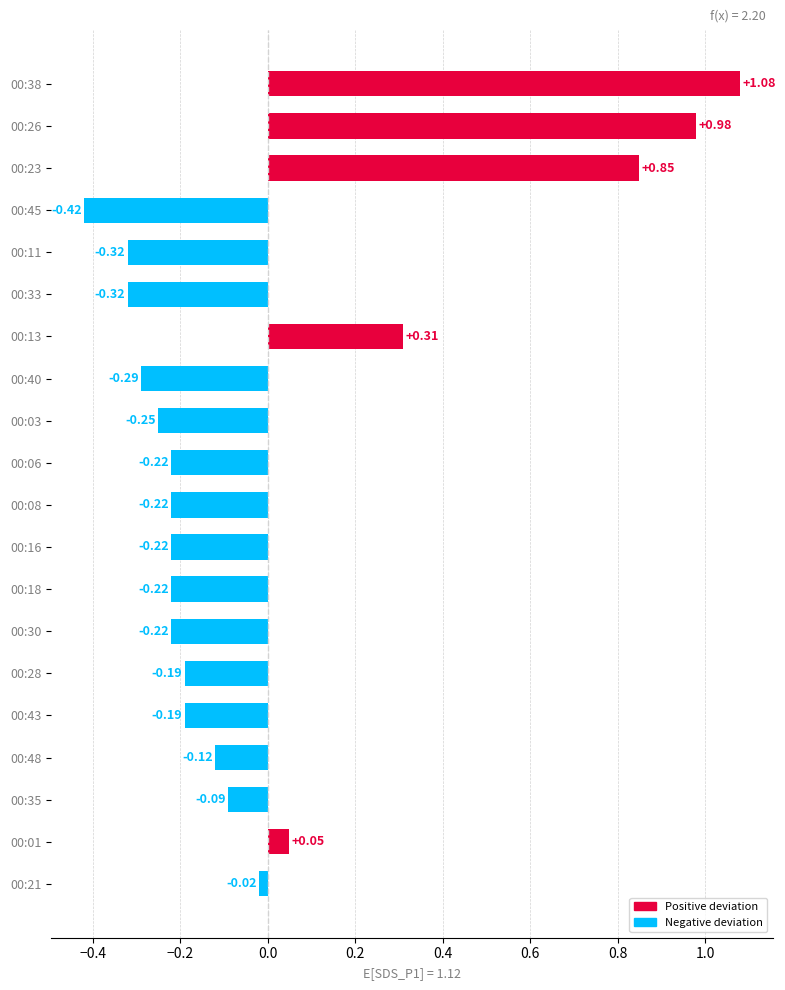

What is the sum of the values at 00:43 and 00:38?

0.9